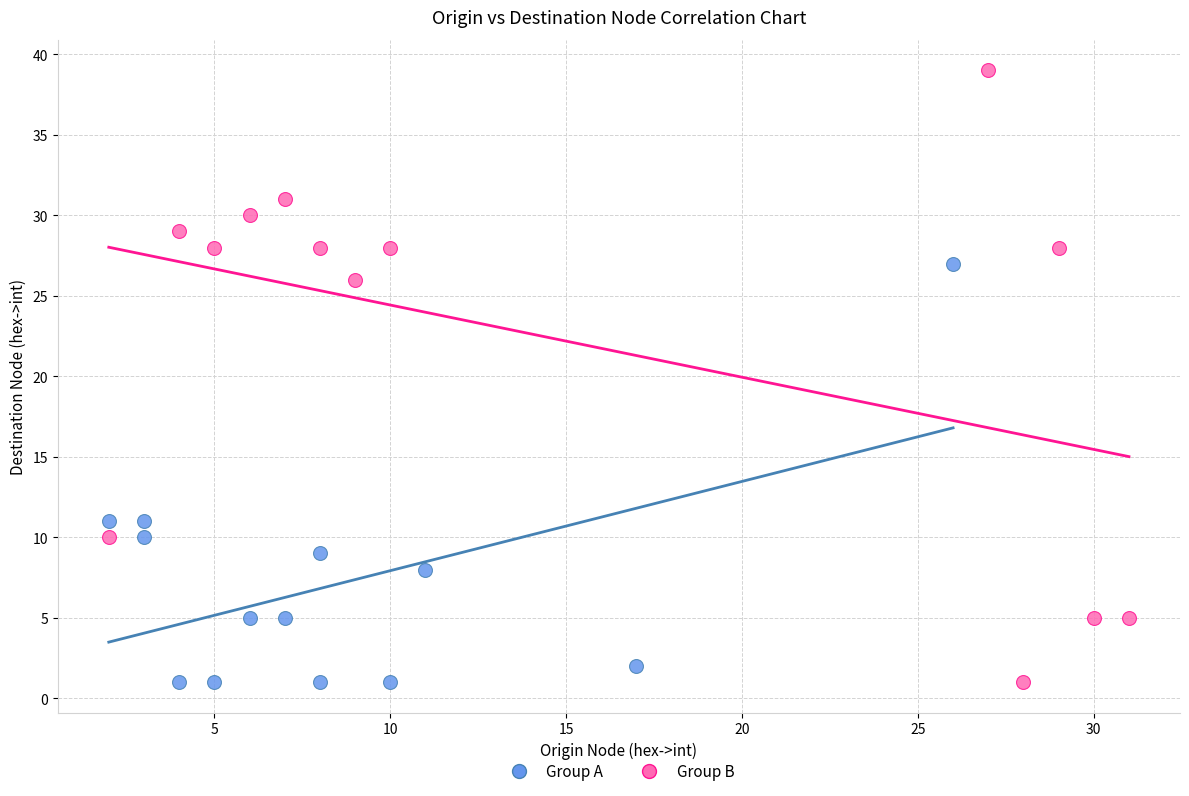

Which series has the widest spread of Y values?

Group B